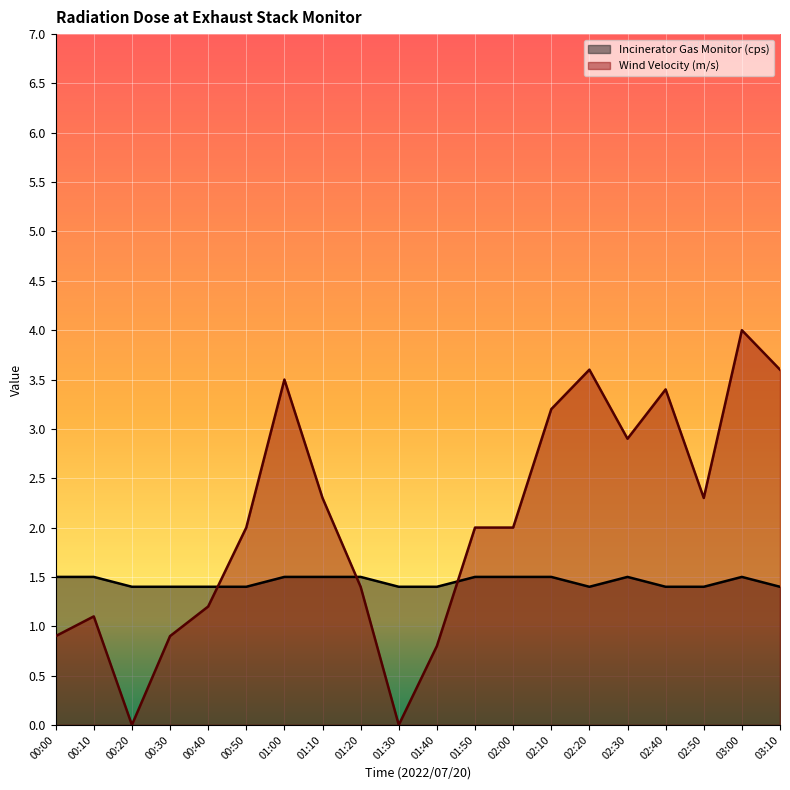

How many values in the Wind Velocity (m/s) series are below 2?

8